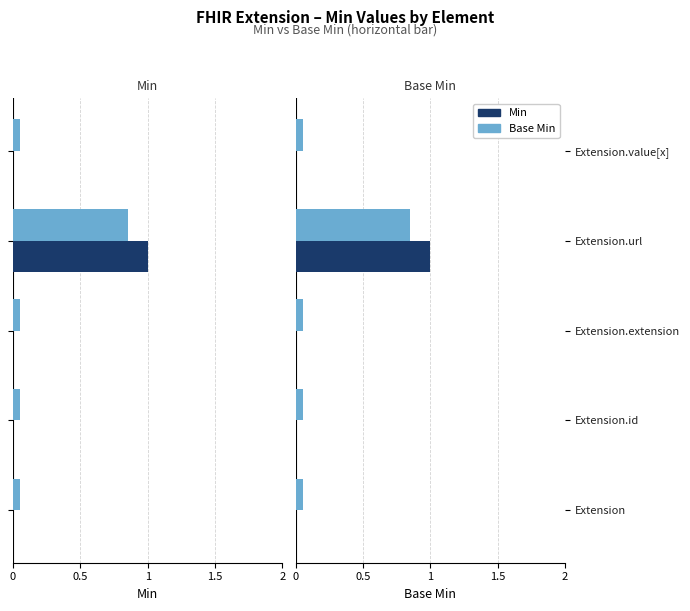

What is the total value across all series at Extension.value[x]?

0.1